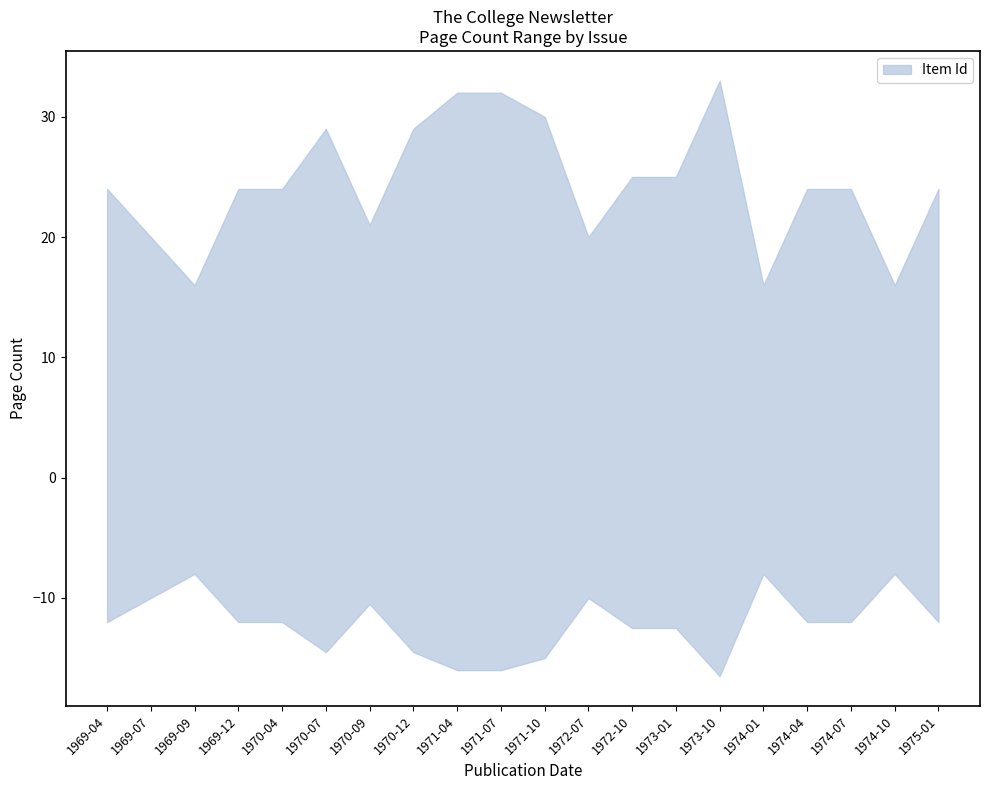

True or false: there are more than 2 points higher than both neighbors.

False